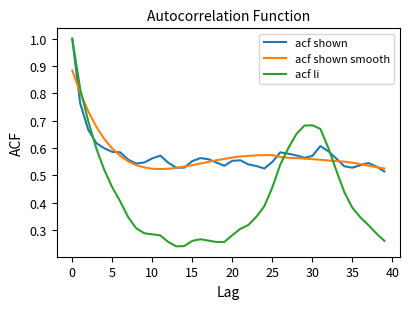

How many lines are shown in the chart?

3